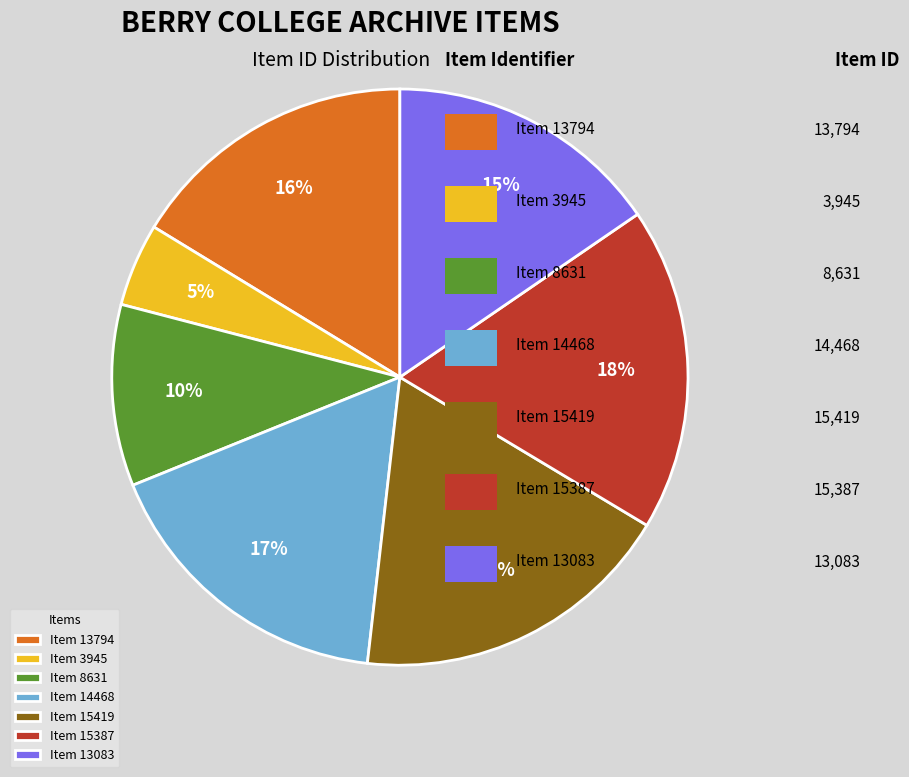

What is the ratio of the value at Item 3945 to the value at Item 15387?

0.3